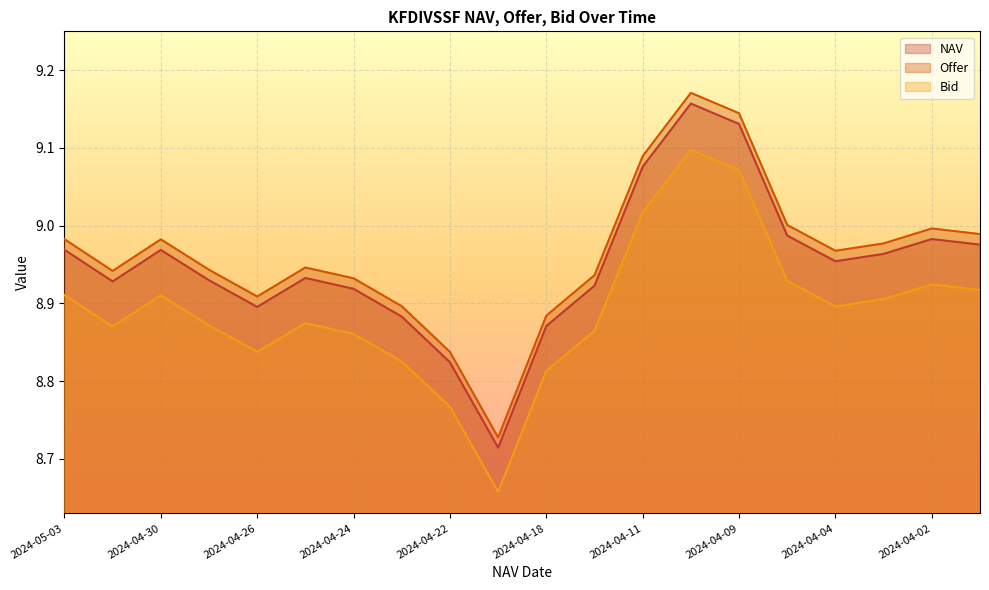

What position from the right is 2024-04-24?

14